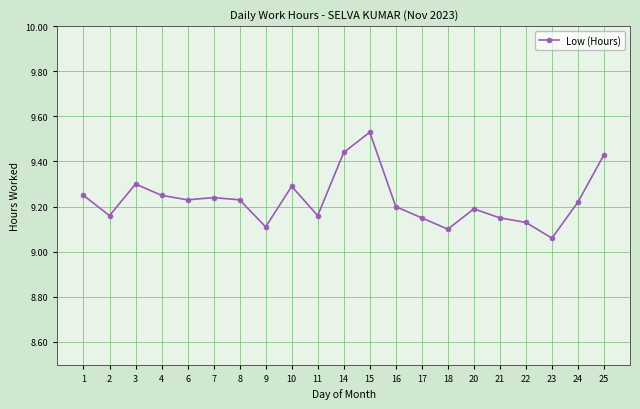

What is the sum of the values at 18 and 25?

18.5